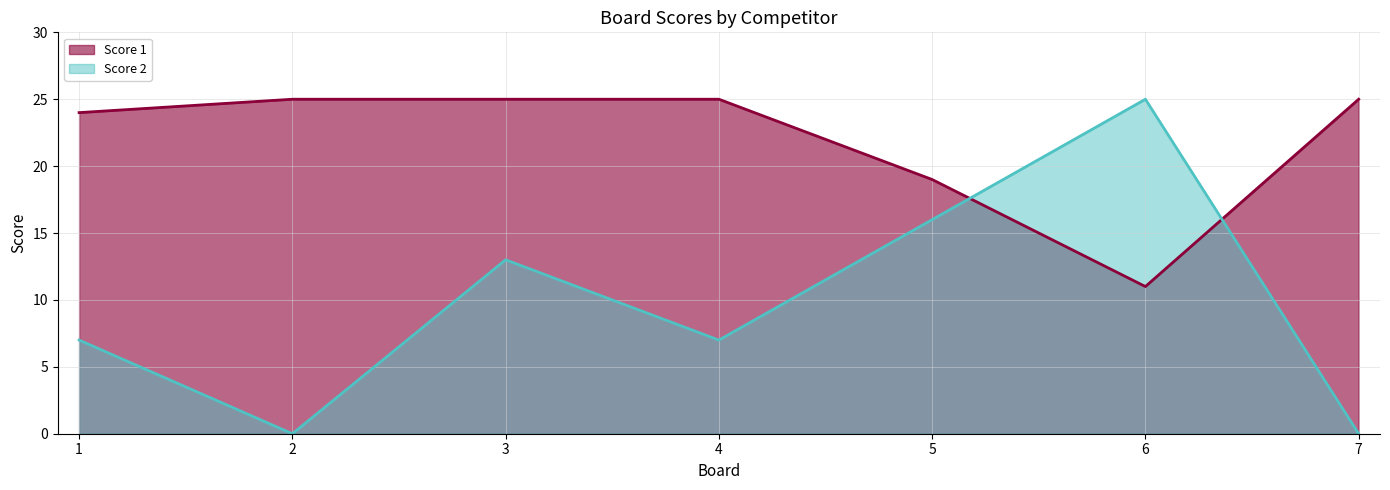

Reading left to right, extract all data points from this chart.

Score 1: 24	25	25	25	19	11	25
Score 2: 7	0	13	7	16	25	0